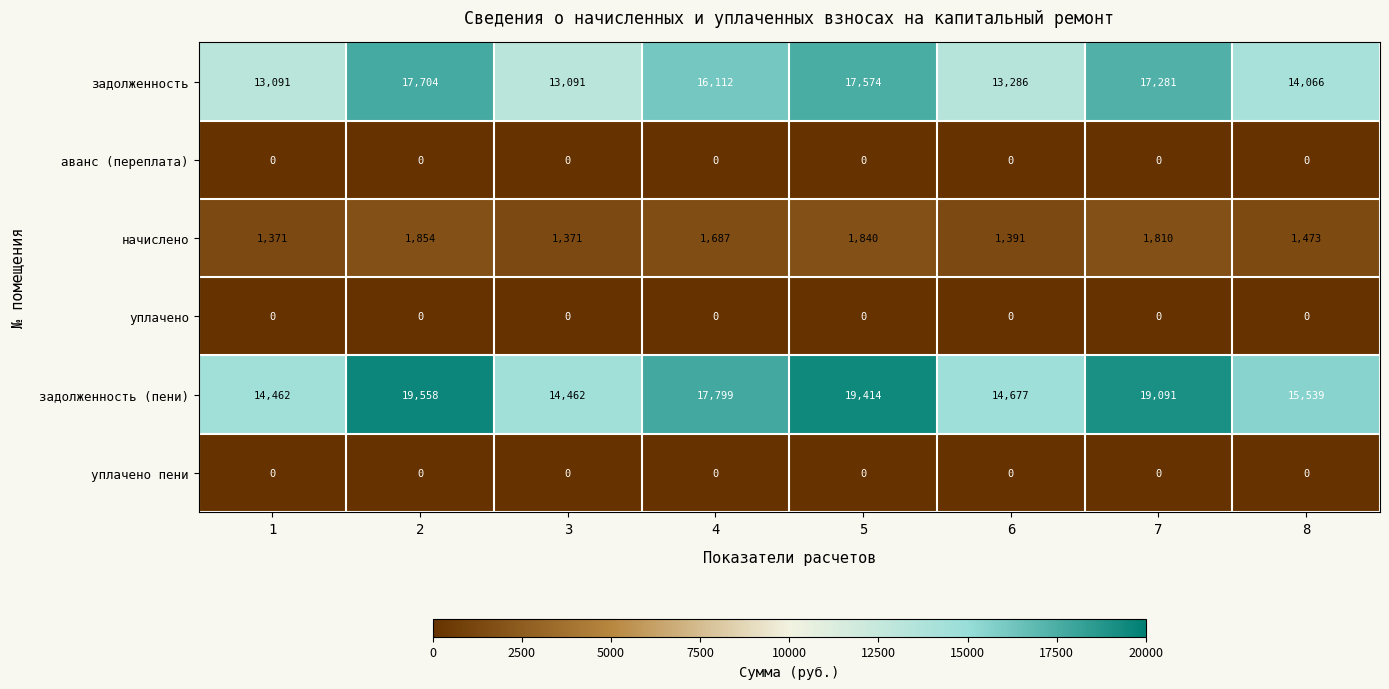

At how many categories does at least one series exceed 10804?

8